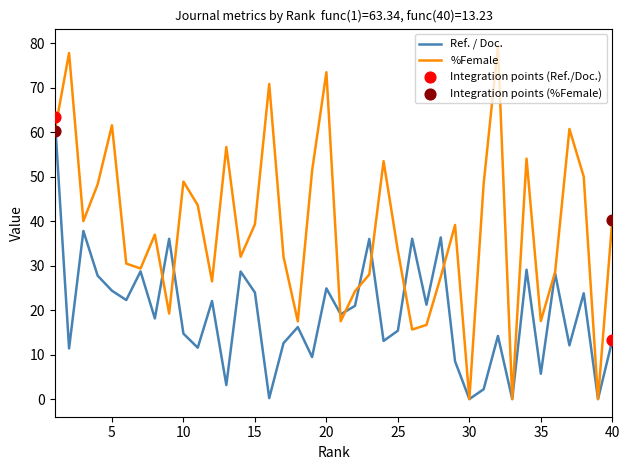

Which series has the largest total across all categories?

%Female